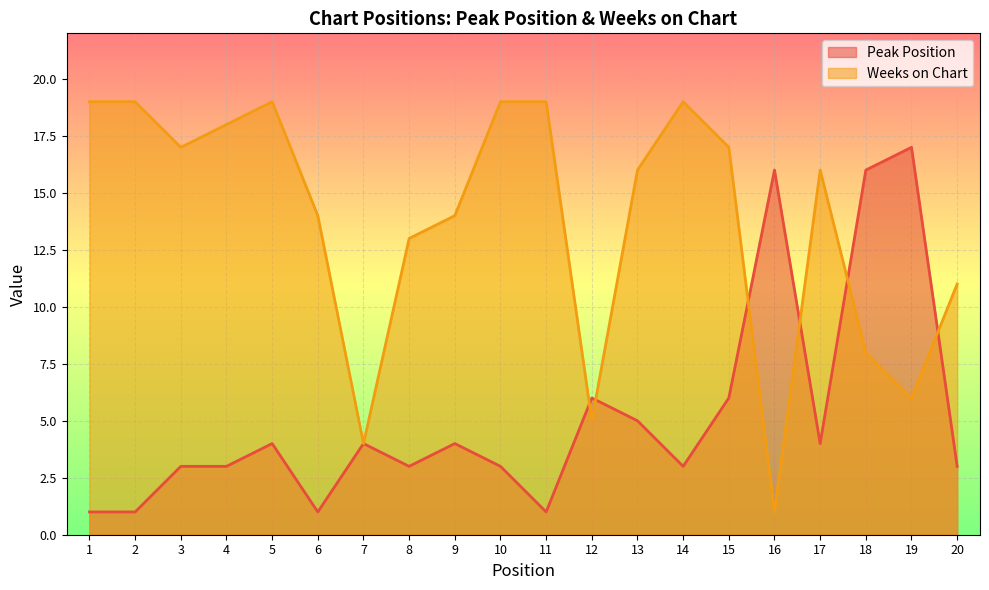

Reading left to right, what are all the values shown in this chart?

Peak Position: 1=1	2=1	3=3	4=3	5=4	6=1	7=4	8=3	9=4	10=3	11=1	12=6	13=5	14=3	15=6	16=16	17=4	18=16	19=17	20=3
Weeks on Chart: 1=19	2=19	3=17	4=18	5=19	6=14	7=4	8=13	9=14	10=19	11=19	12=5	13=16	14=19	15=17	16=1	17=16	18=8	19=6	20=11